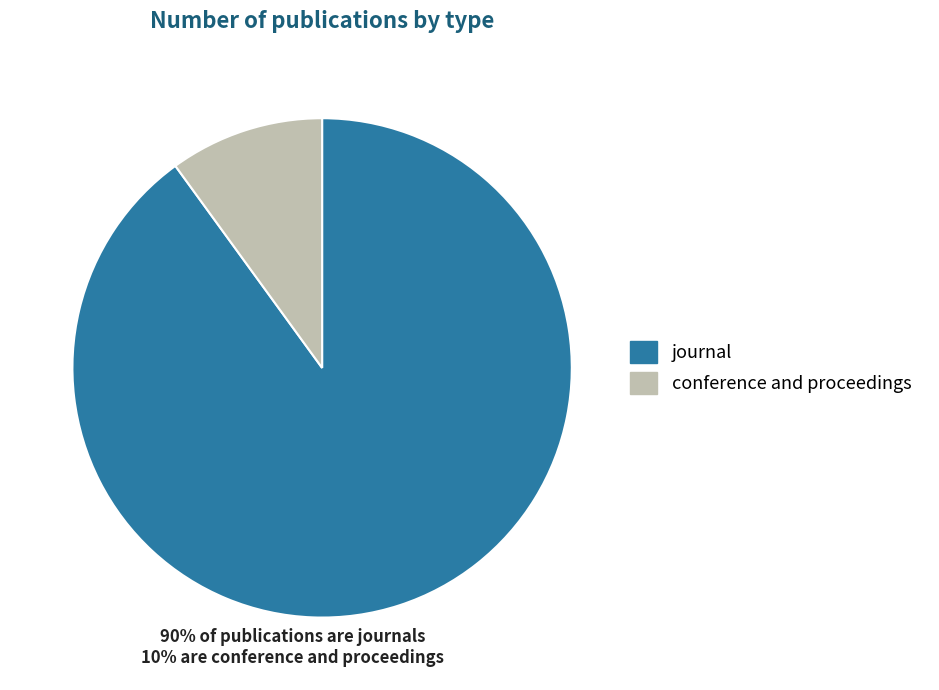

How many slices are in this pie chart?

2